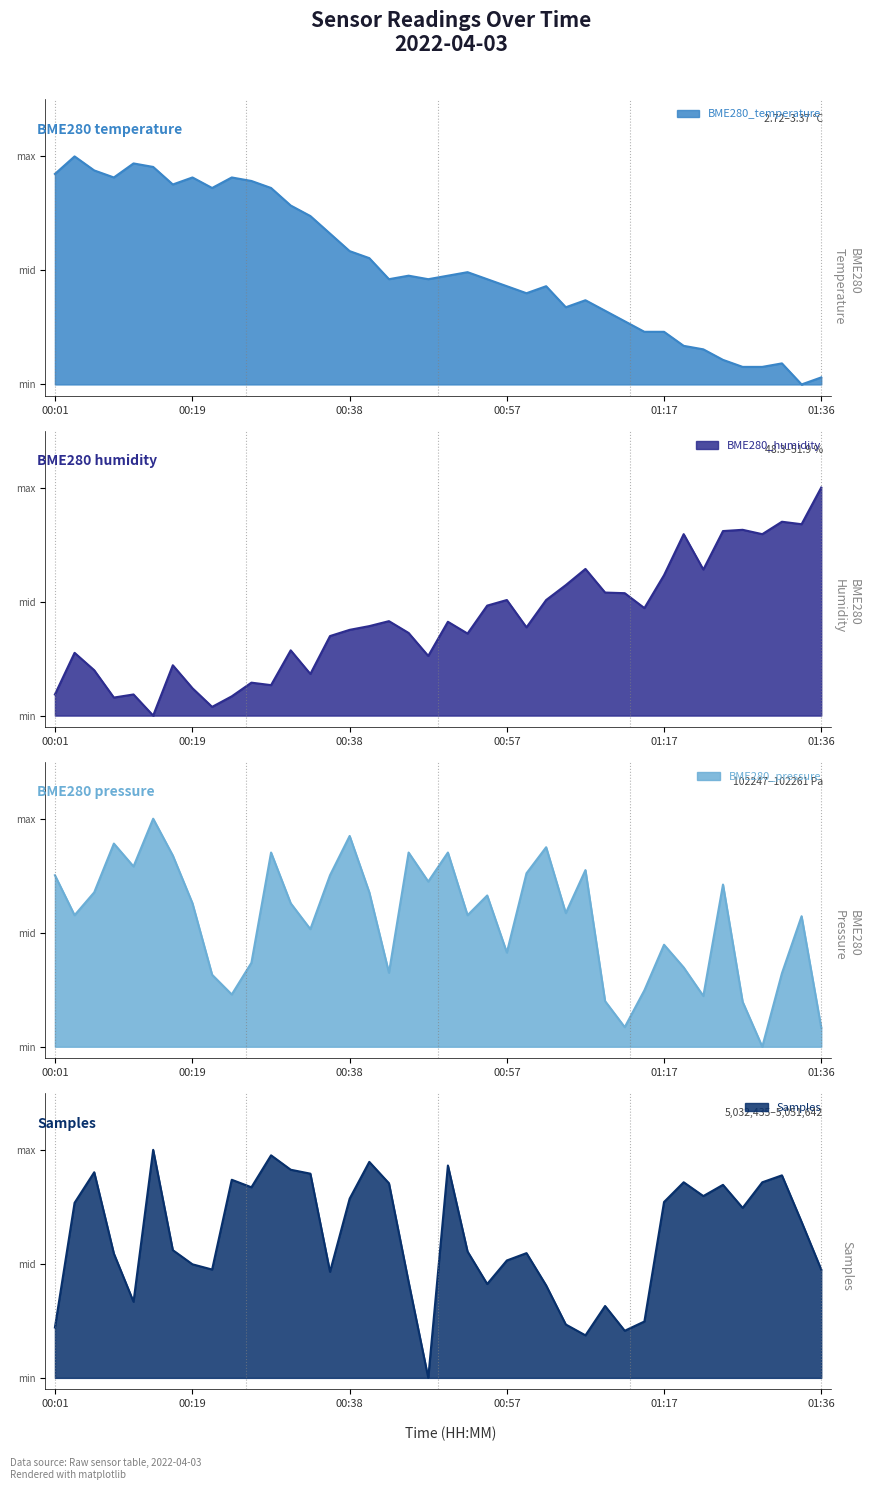

Rank the series by their maximum value, from lowest to highest.

BME280_temperature, BME280_humidity, BME280_pressure, Samples